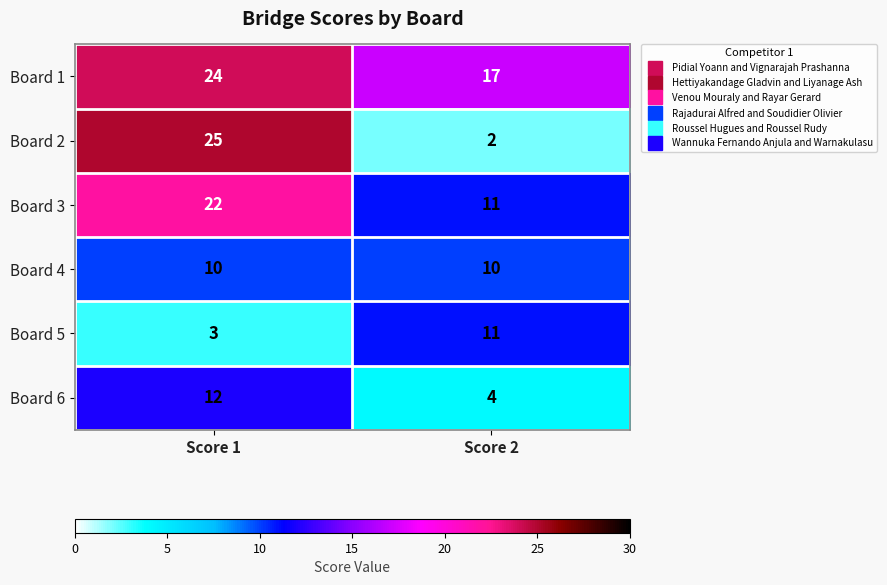

At which category is the sum across all series the highest?

Score 1